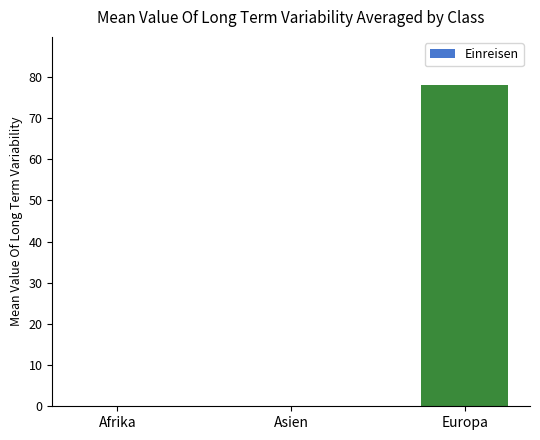

What is the average value?

26